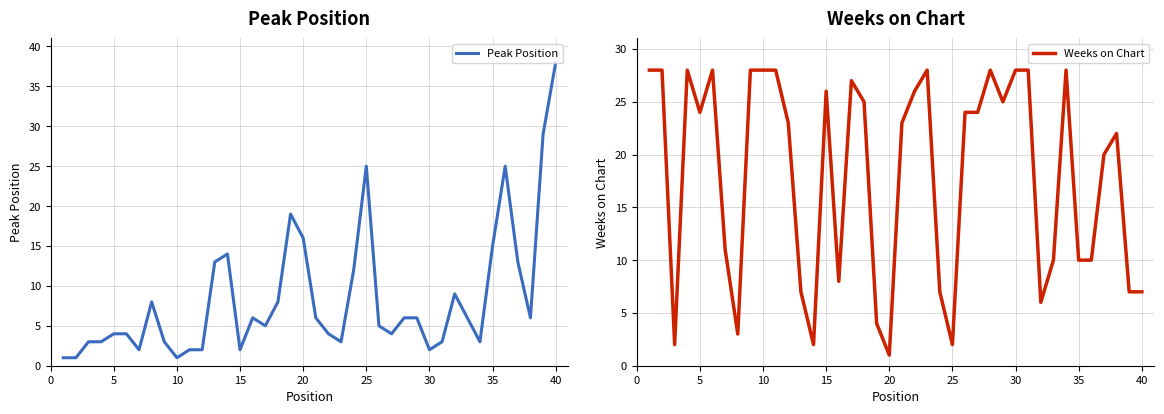

True or false: Weeks on Chart has more than 0 interior local peaks.

True